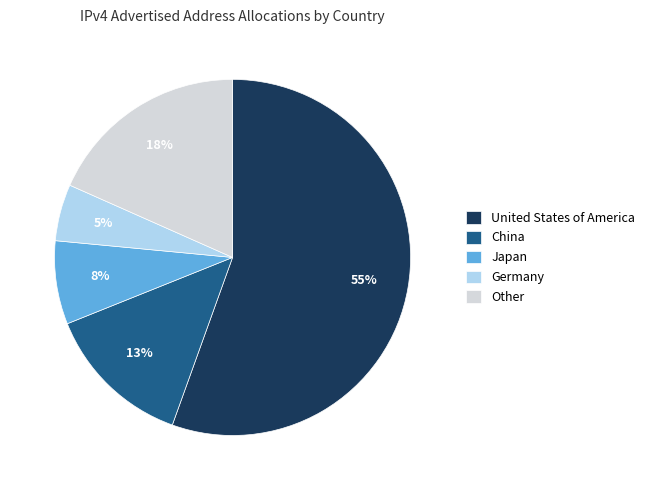

To the nearest percent, what portion does Germany represent?

5%